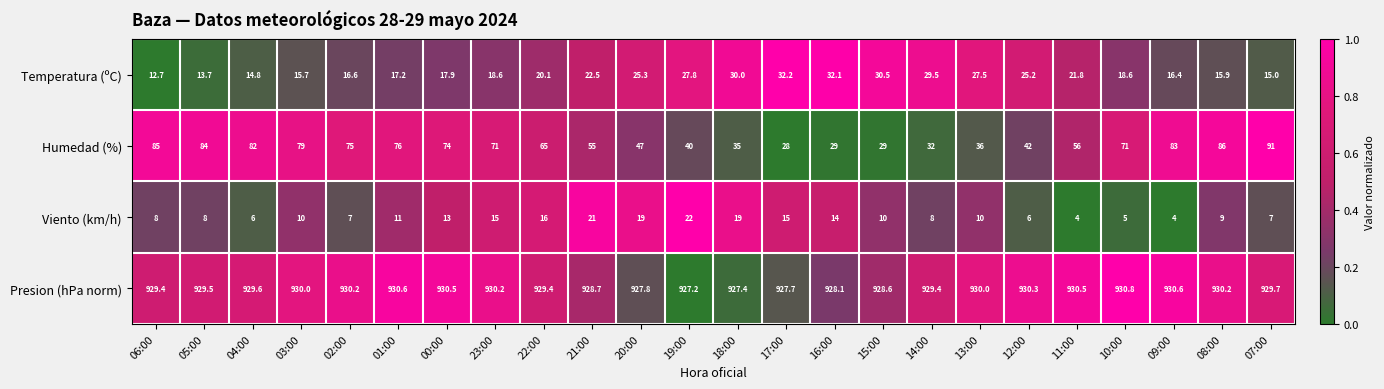

Count the number of categories in the chart.

24